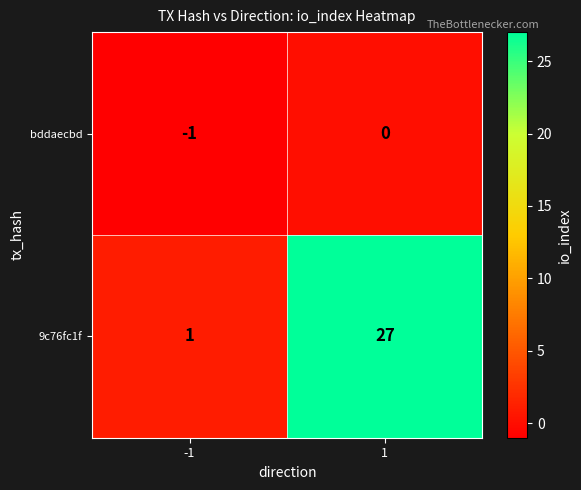

What is the highest value of the 9c76fc1f series?

27